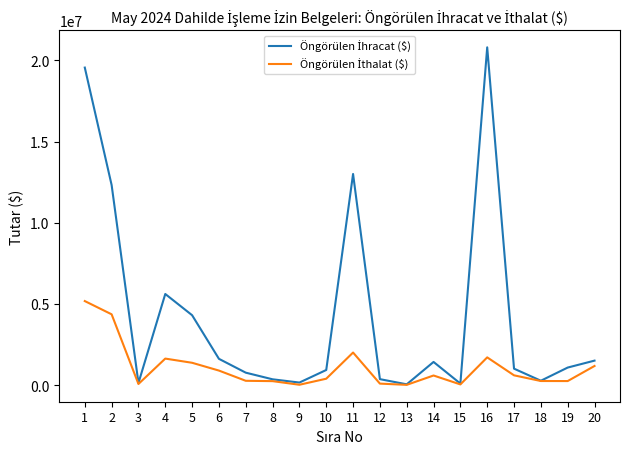

What is the greatest value displayed?

20805970.0